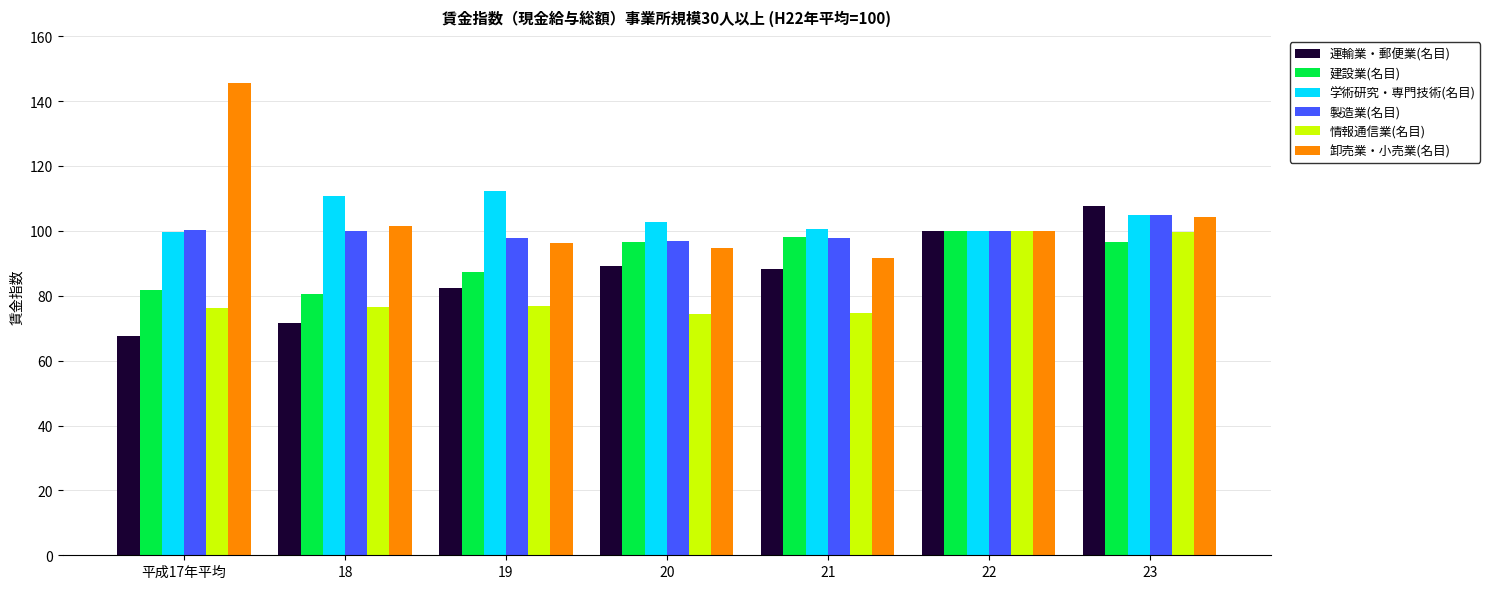

Is it true that 製造業(名目) equals 184.8 at 23?

False